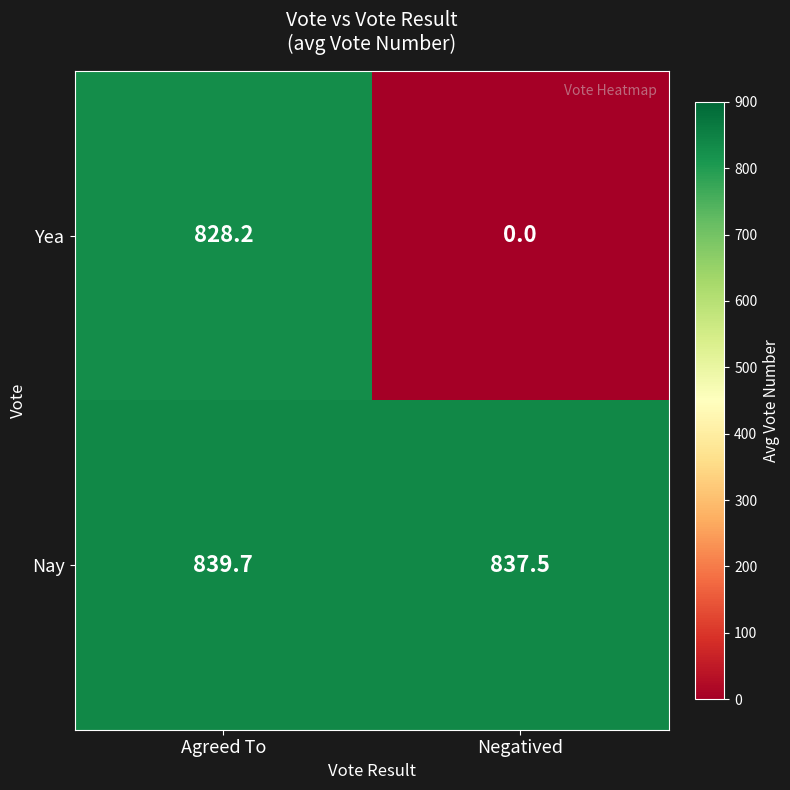

Where is Yea nearest to the value 414?

Negatived